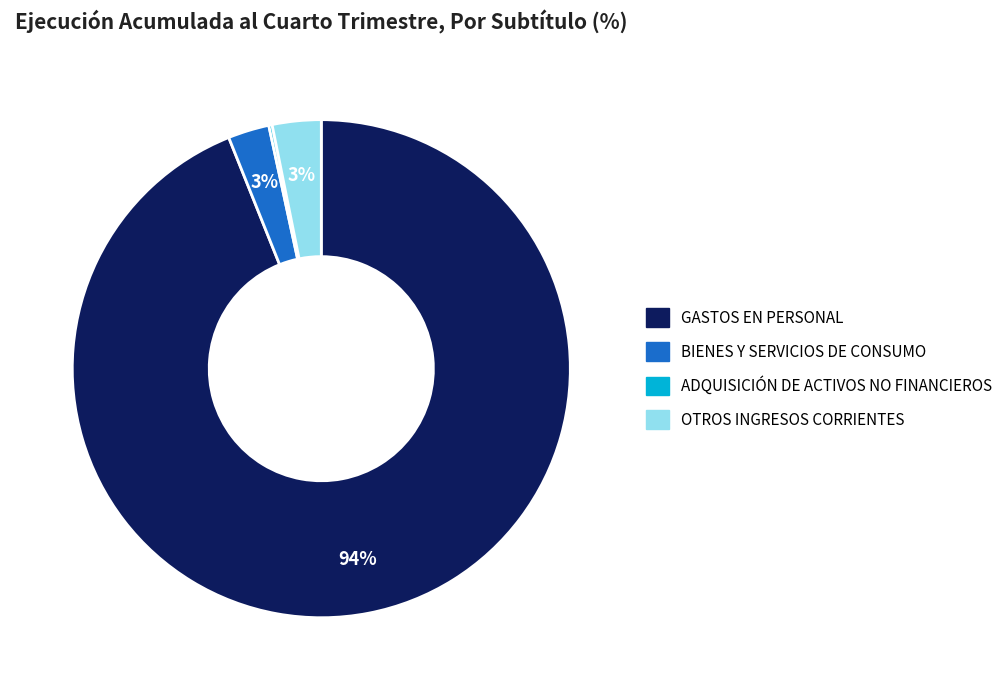

To the nearest percent, what is the average slice percentage?

25%